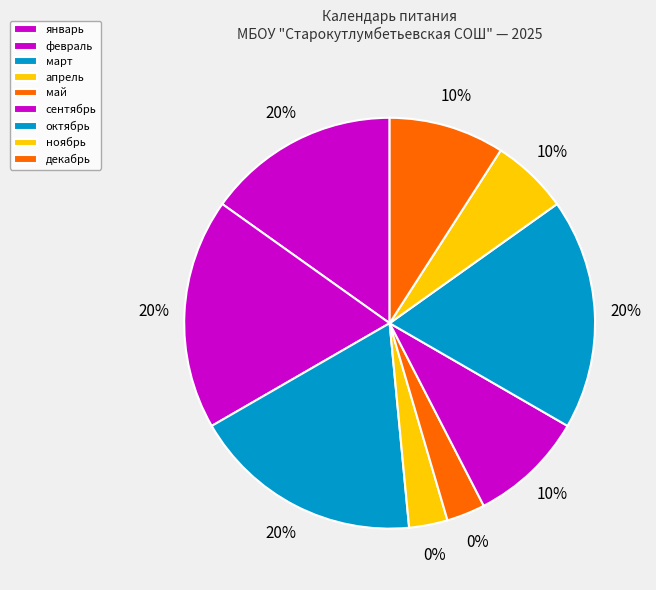

To the nearest percent, what is the difference between the февраль and сентябрь slice percentages?

9%